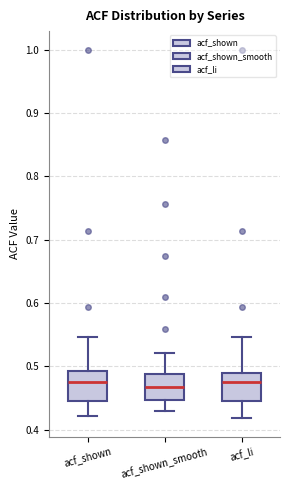

Reading left to right, transcribe this box plot: for each box, give where its median line is, the range the box spans, and where its two whiskers end, as read against the y-axis. The values are not printed on the chart, so give them approximately, as read against the axis.

acf_shown: median 0.48, box 0.45 to 0.49, whiskers 0.42 to 0.55
acf_shown_smooth: median 0.47, box 0.45 to 0.49, whiskers 0.43 to 0.52
acf_li: median 0.48, box 0.44 to 0.49, whiskers 0.42 to 0.55